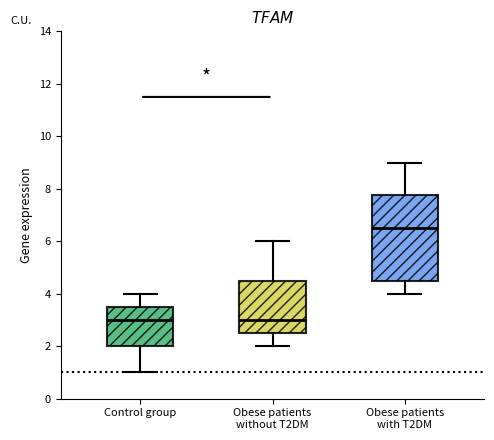

Reading left to right, transcribe this box plot: for each box, give where its median line is, the range the box spans, and where its two whiskers end, as read against the y-axis. The values are not printed on the chart, so give them approximately, as read against the axis.

Control group: median 3.0, box 2.0 to 3.6, whiskers 1.0 to 4.0
Obese patients without T2DM: median 3.0, box 2.6 to 4.6, whiskers 2.0 to 6.0
Obese patients with T2DM: median 6.6, box 4.6 to 7.8, whiskers 4.0 to 9.0